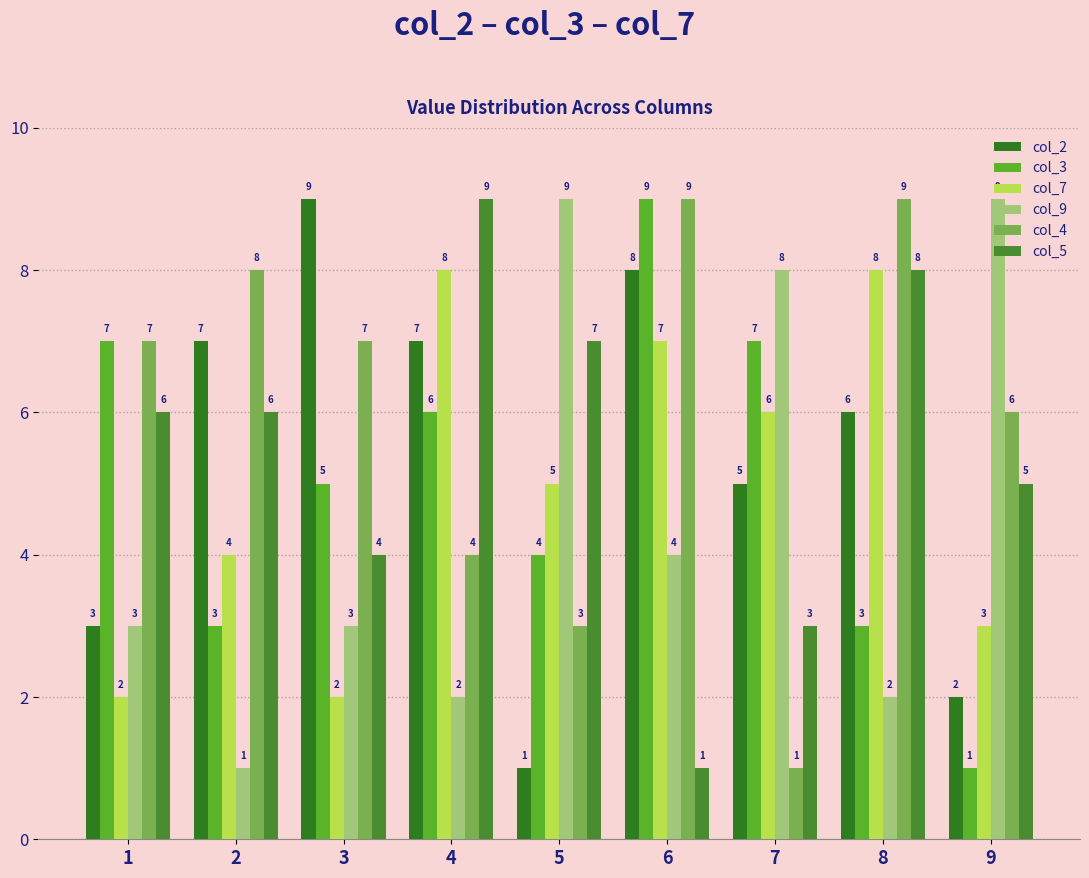

What is the difference between the col_4 values at 6 and 9?

3